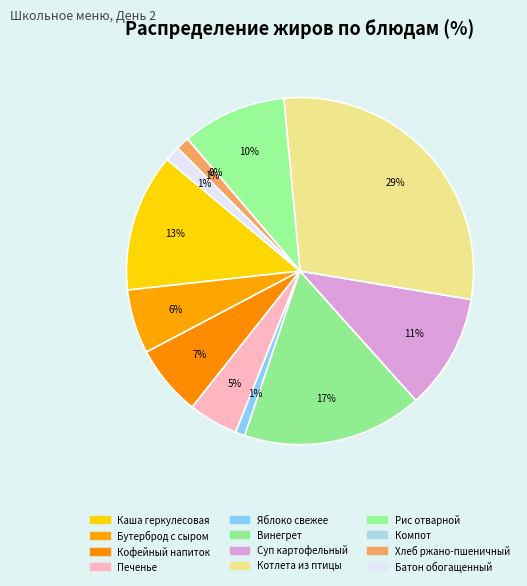

Does any single category account for the majority?

No